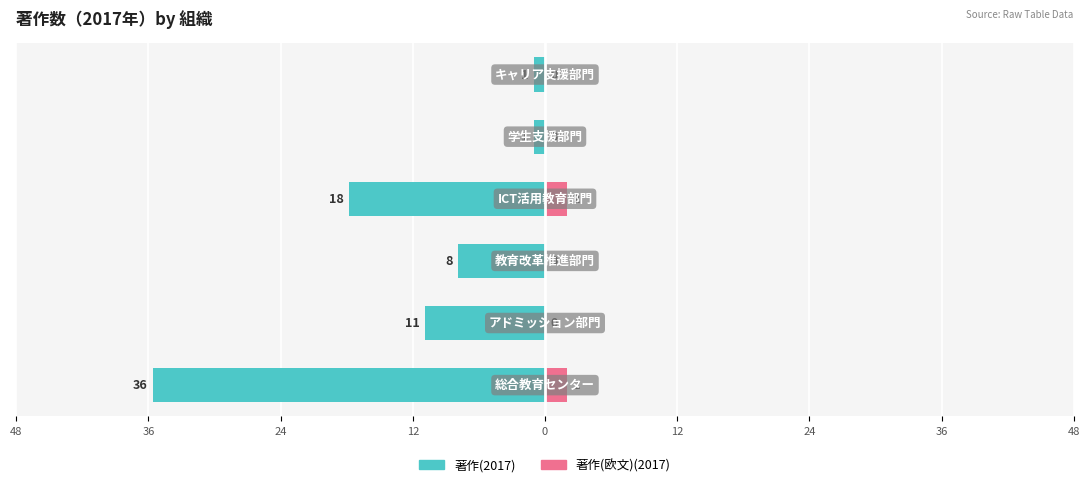

Between 12 and 0, which is larger?

12